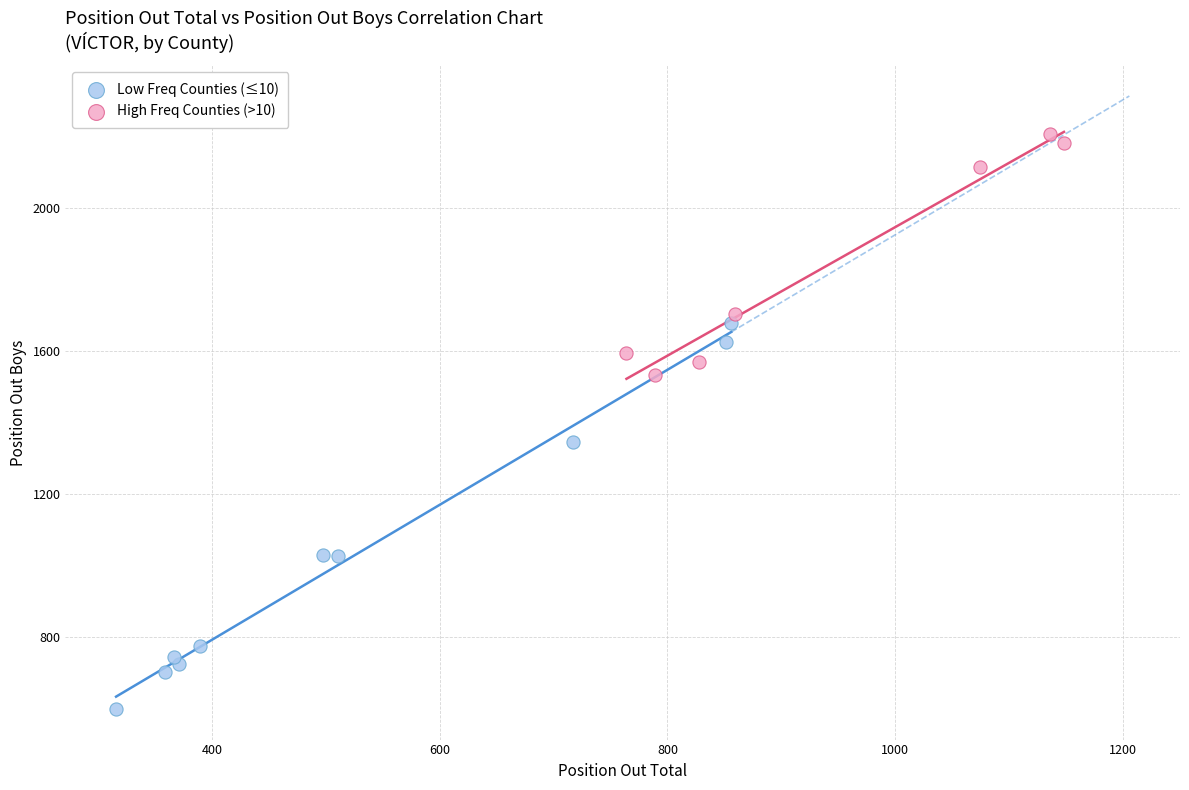

What are all the series names shown in the legend?

Low Freq Counties (≤10), High Freq Counties (>10)